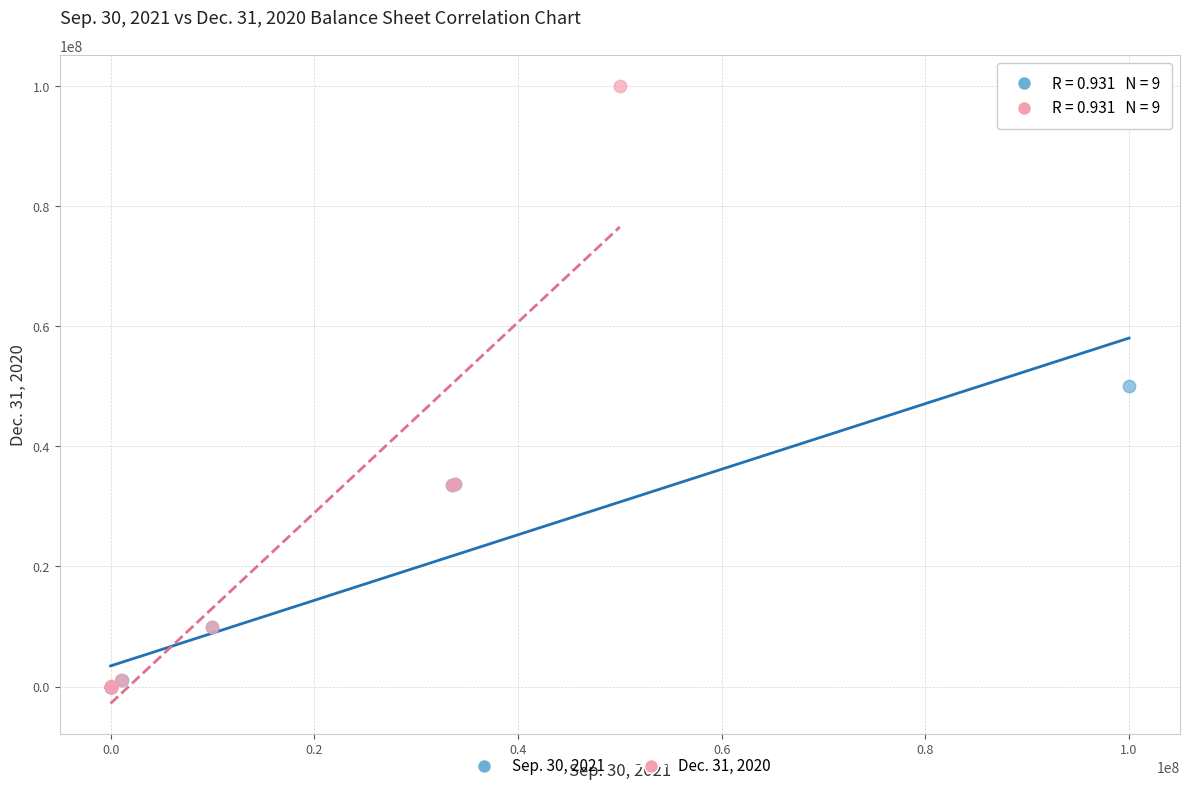

Which series has the largest Y range (max minus min)?

Dec. 31, 2020